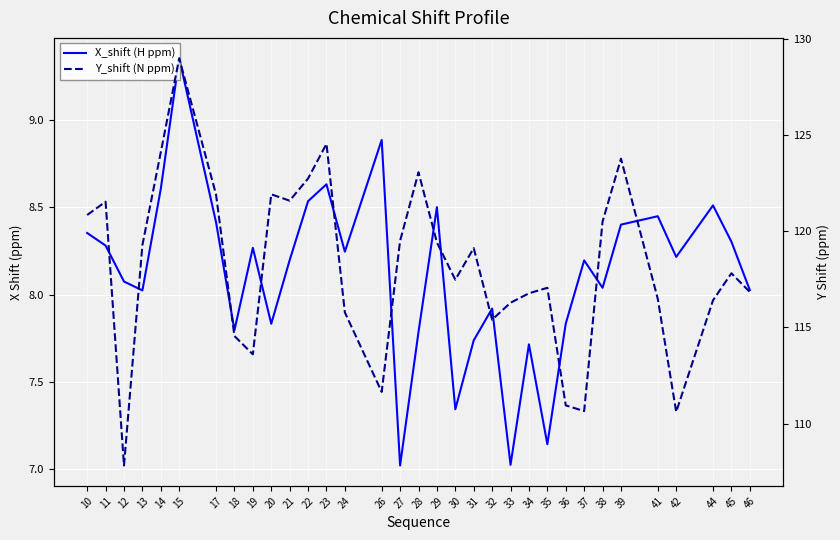

Is it true that X_shift (H ppm) equals 10.9 at 11?

False